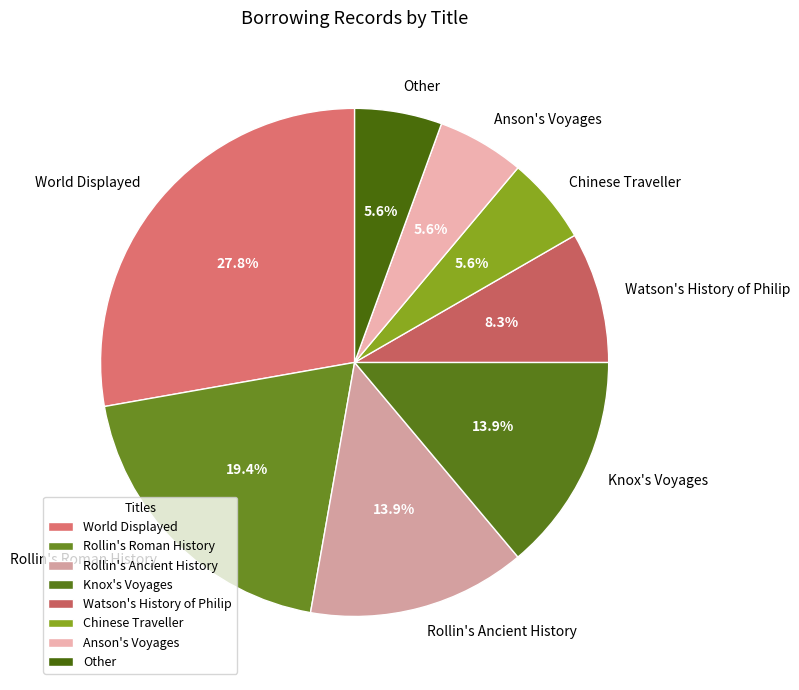

To the nearest percent, what is the average slice percentage?

12%